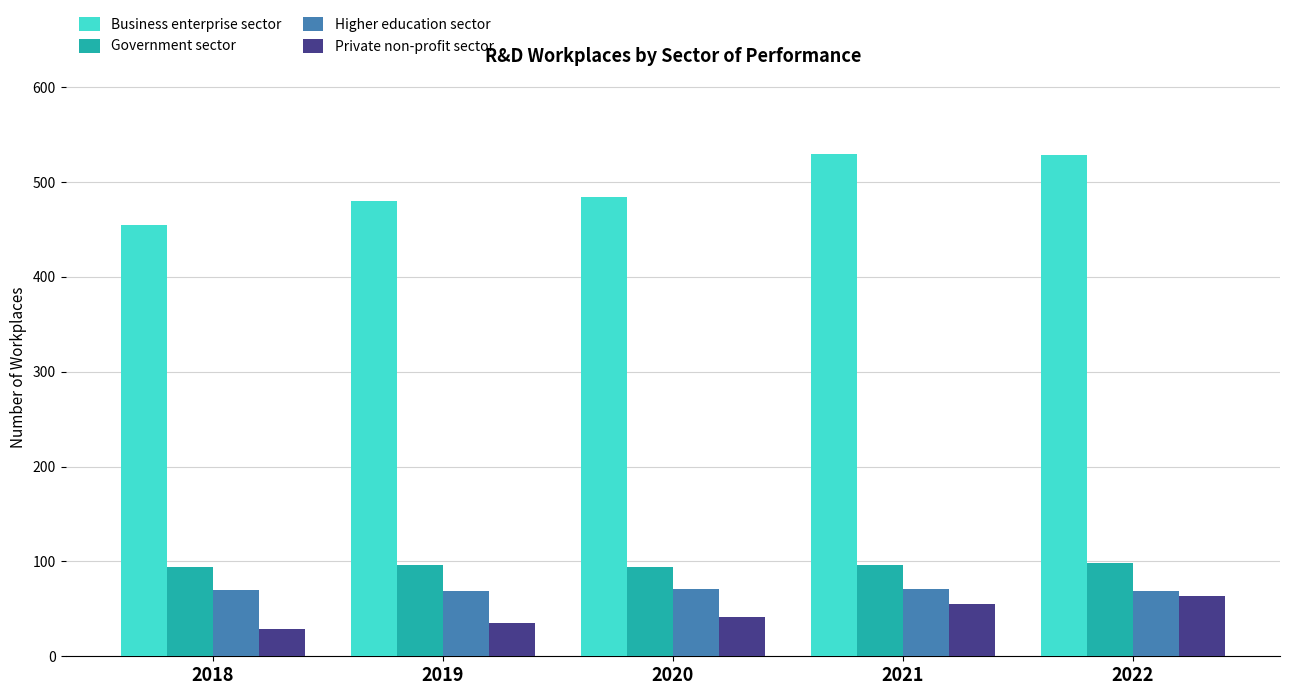

Which series has the largest total across all categories?

Business enterprise sector